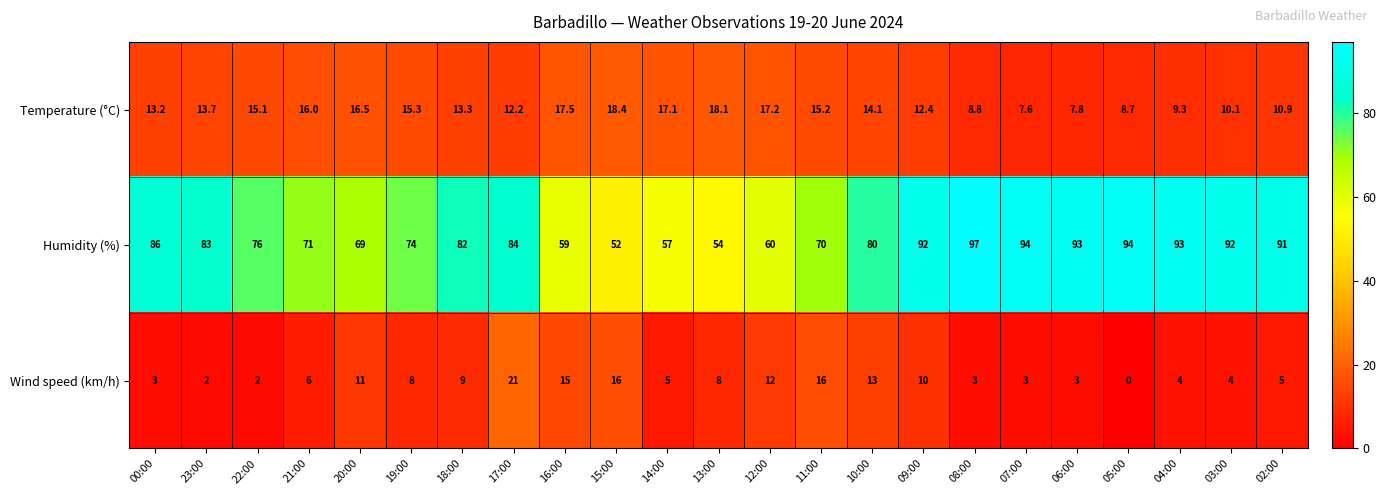

Which label corresponds to the largest value in the chart?

08:00